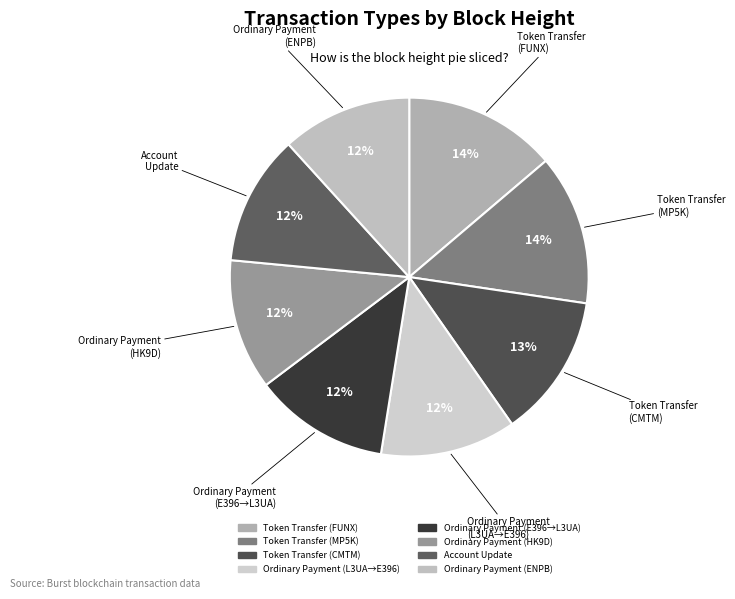

Is there any slice that represents more than half of the pie?

No